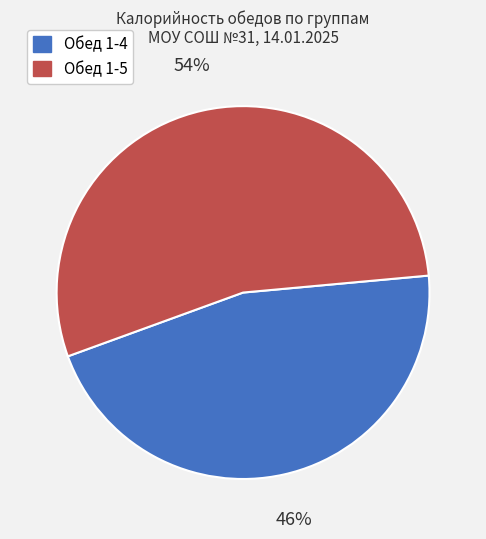

Which category has the smallest portion of the pie?

Обед 1-4